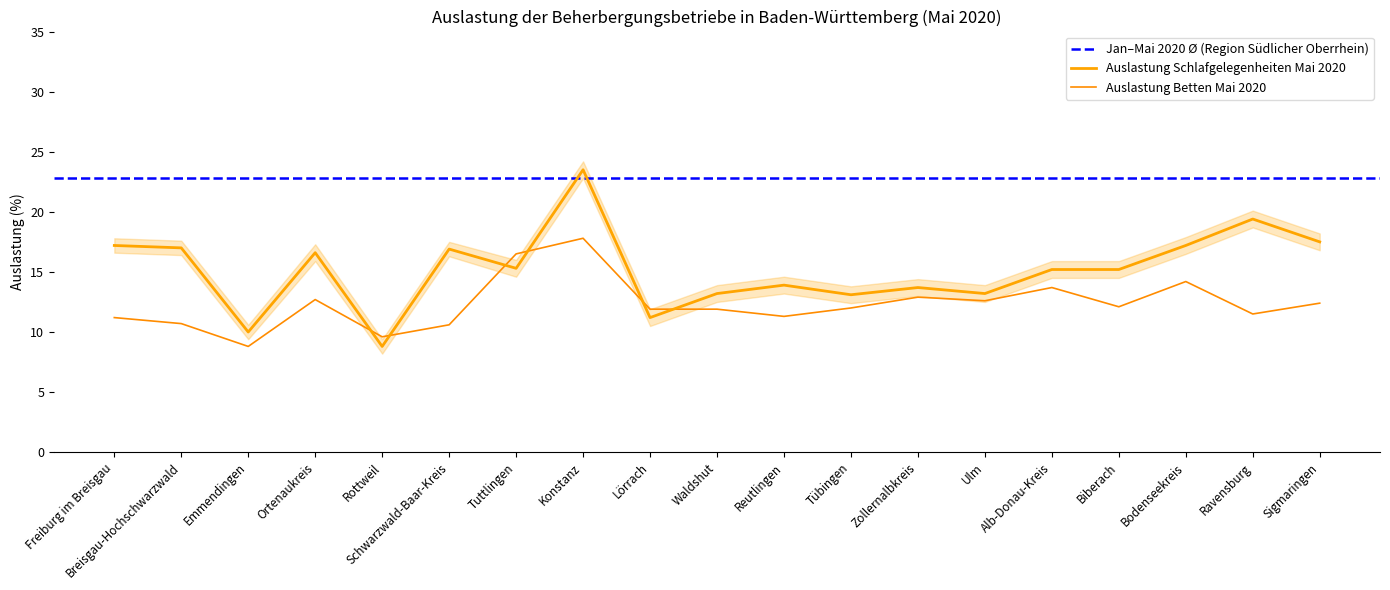

List the series in order of their peak value, lowest first.

Auslastung Betten Mai 2020, Auslastung Schlafgelegenheiten Mai 2020